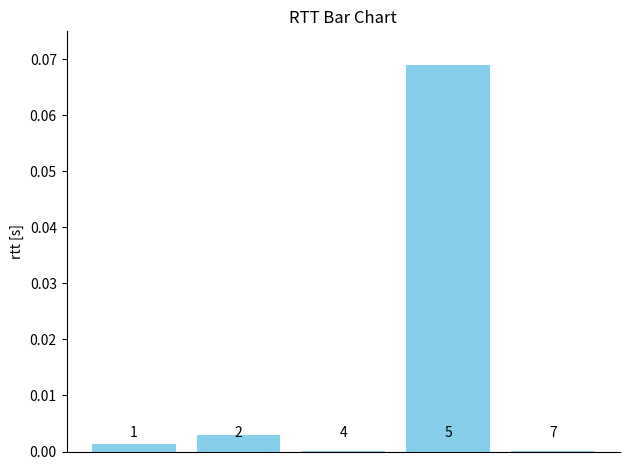

Are the bars horizontal?

No